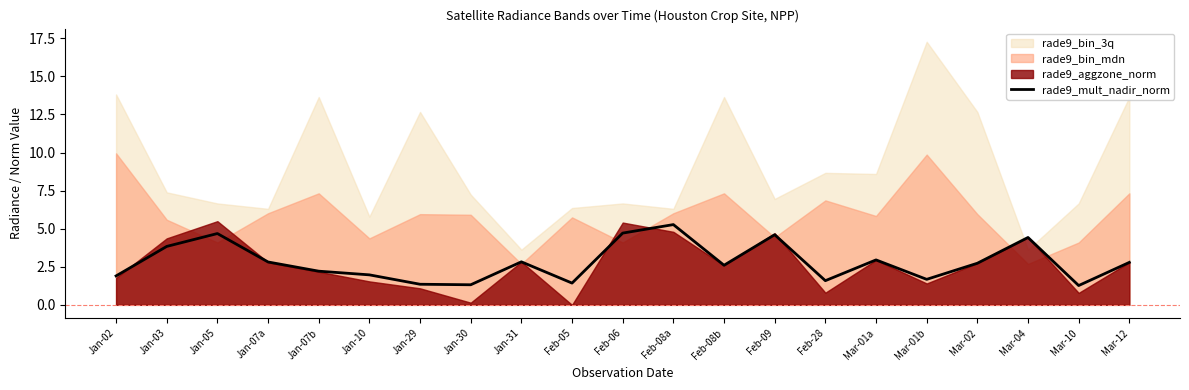

What is the ratio of the value at Feb-08a to the value at Jan-31?

1.9